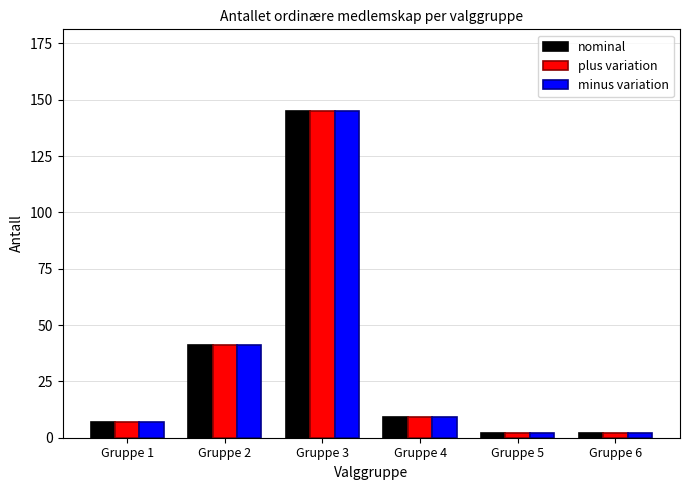

What is the highest value of the plus variation series?

145